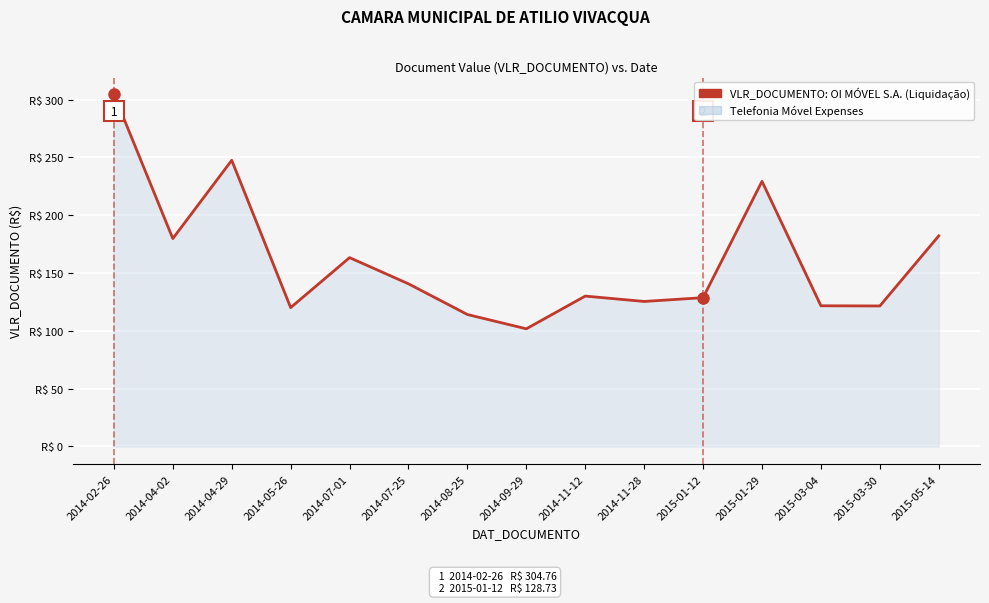

What is the change in value from 2015-03-04 to 2015-03-30?

-0.2